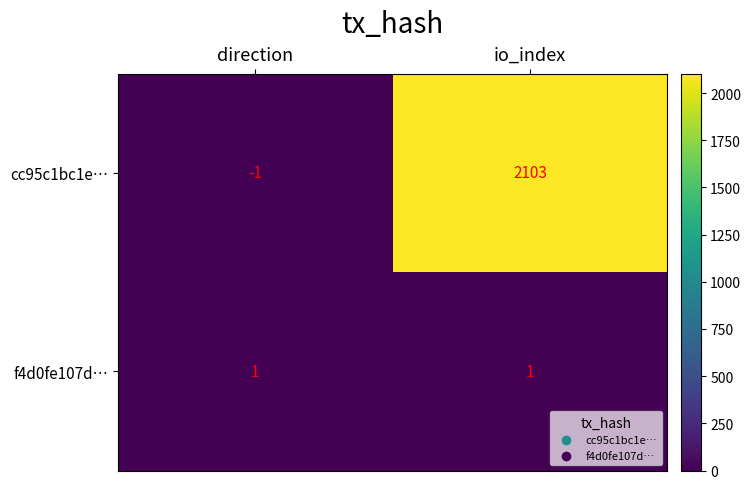

The f4d0fe107d… series shows 1 at io_index. True or false?

True